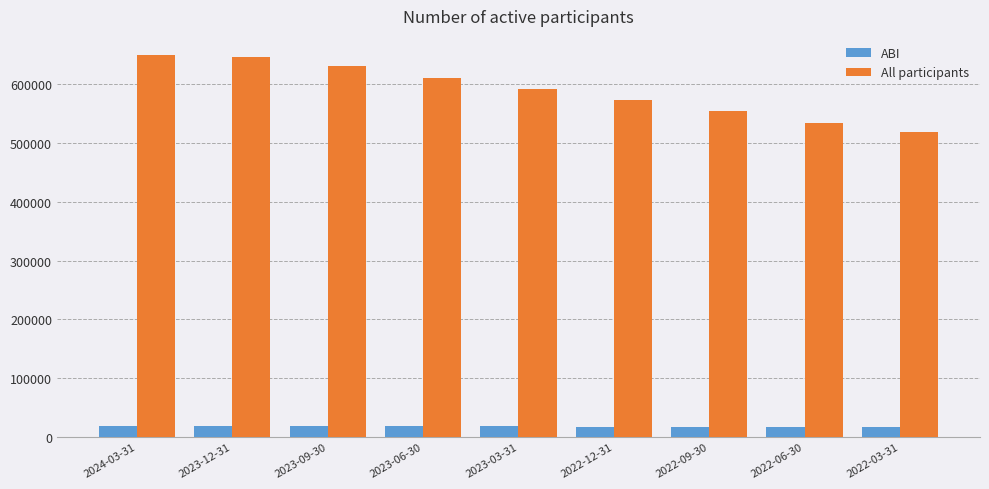

Are the bars horizontal?

No